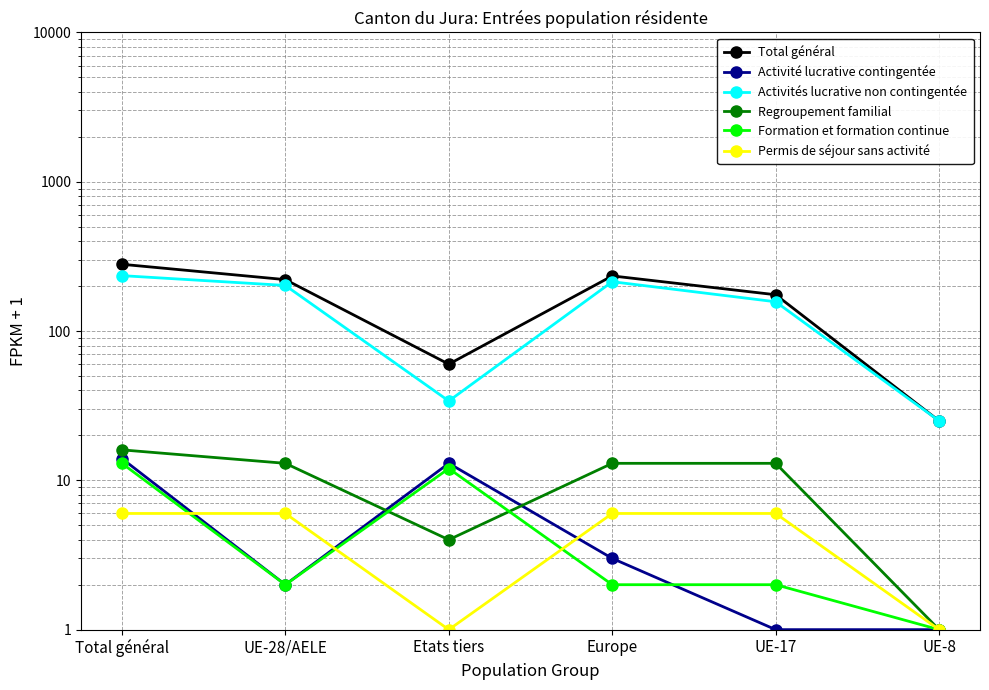

What is the label of the 5th point from the left?

UE-17